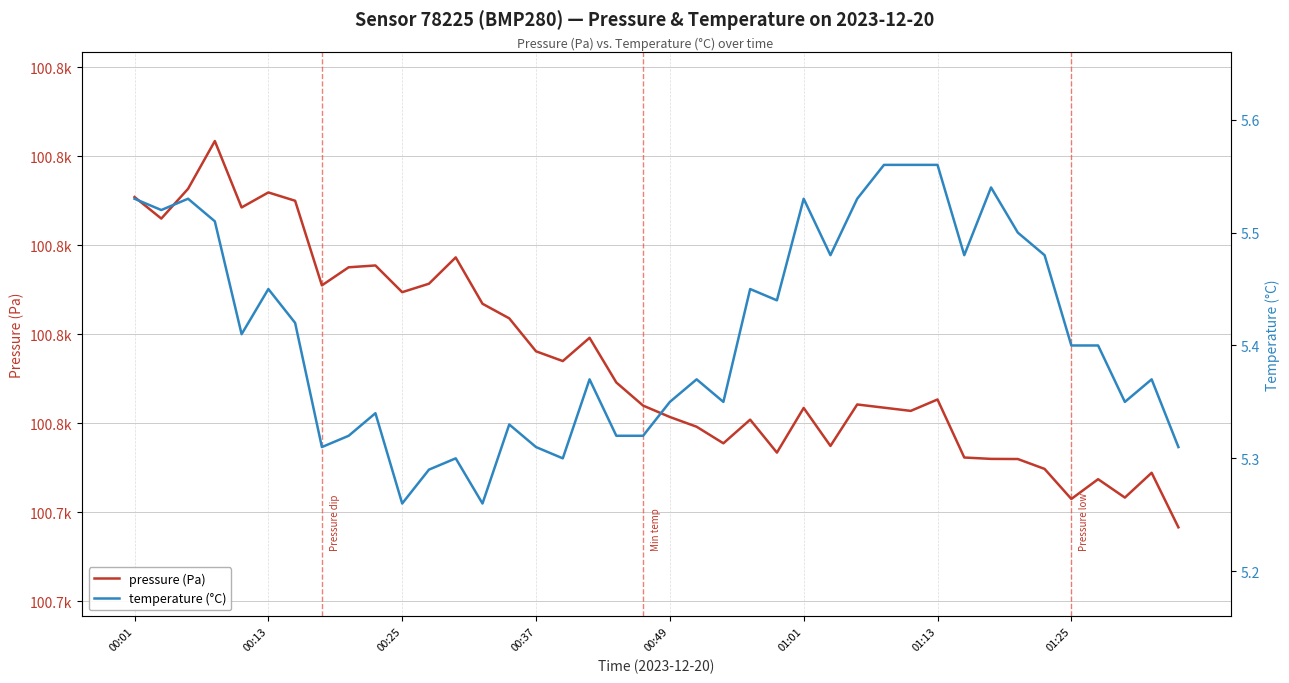

List the series in order of their overall mean, highest first.

pressure (Pa), temperature (°C)